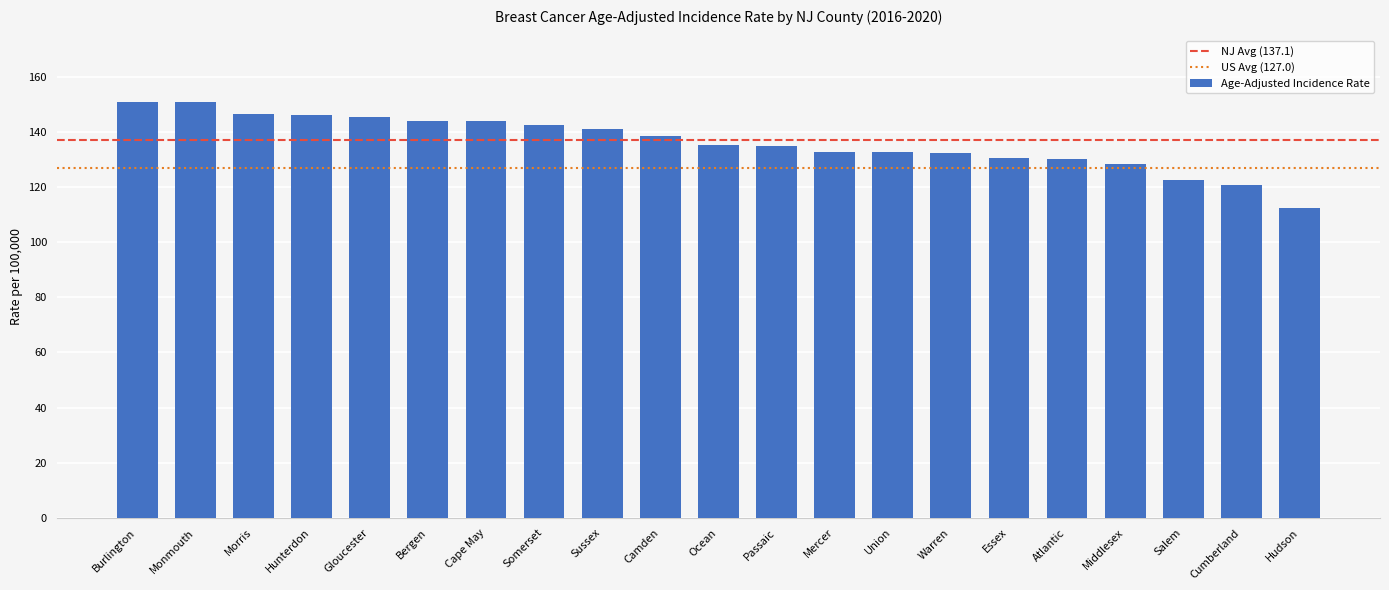

What is the difference between the second highest and minimum values?

38.4